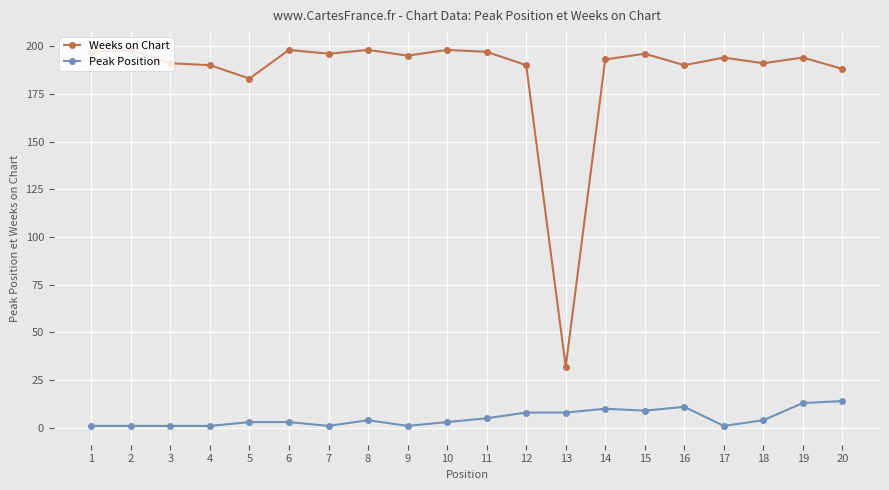

At 1, list the series in order from smallest to largest.

Peak Position, Weeks on Chart